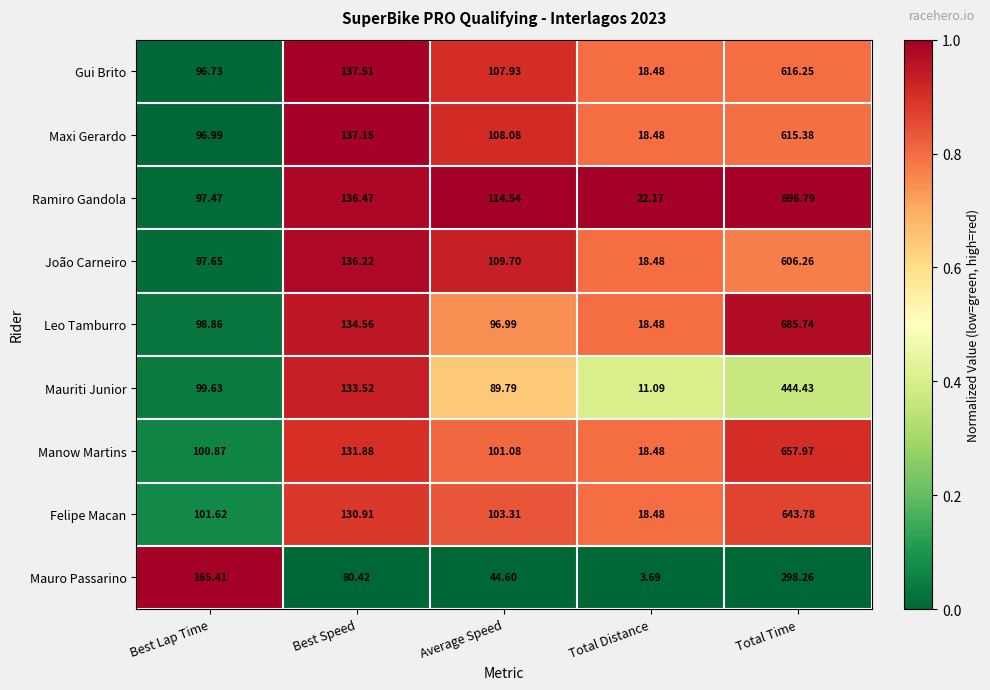

Which series changed the most between Best Speed and Total Time?

Ramiro Gandola